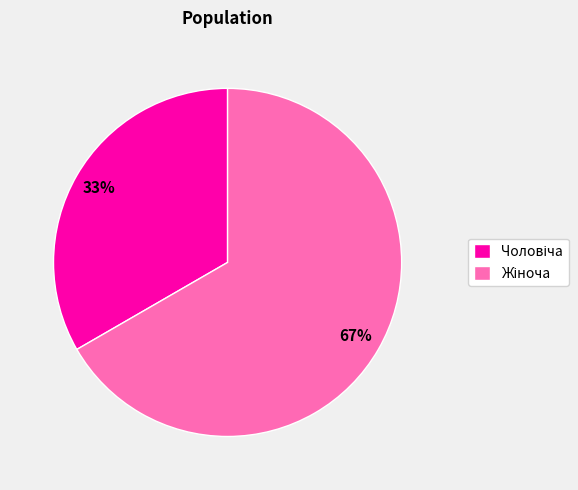

Is there any slice that represents more than half of the pie?

Yes